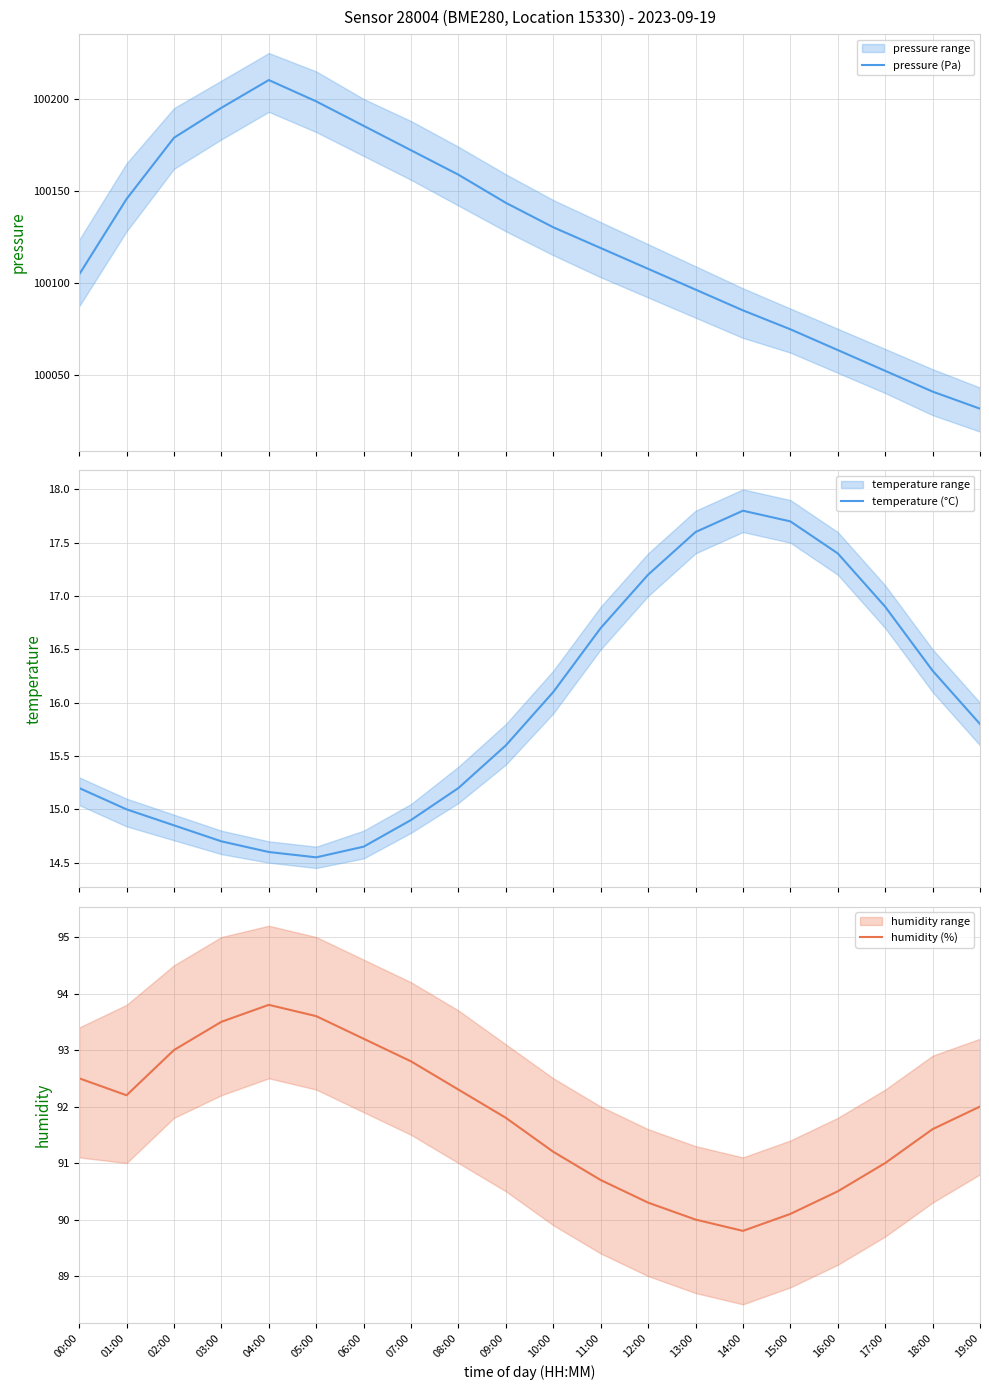

What is the difference between the humidity (%) values at 04:00 and 16:00?

3.3